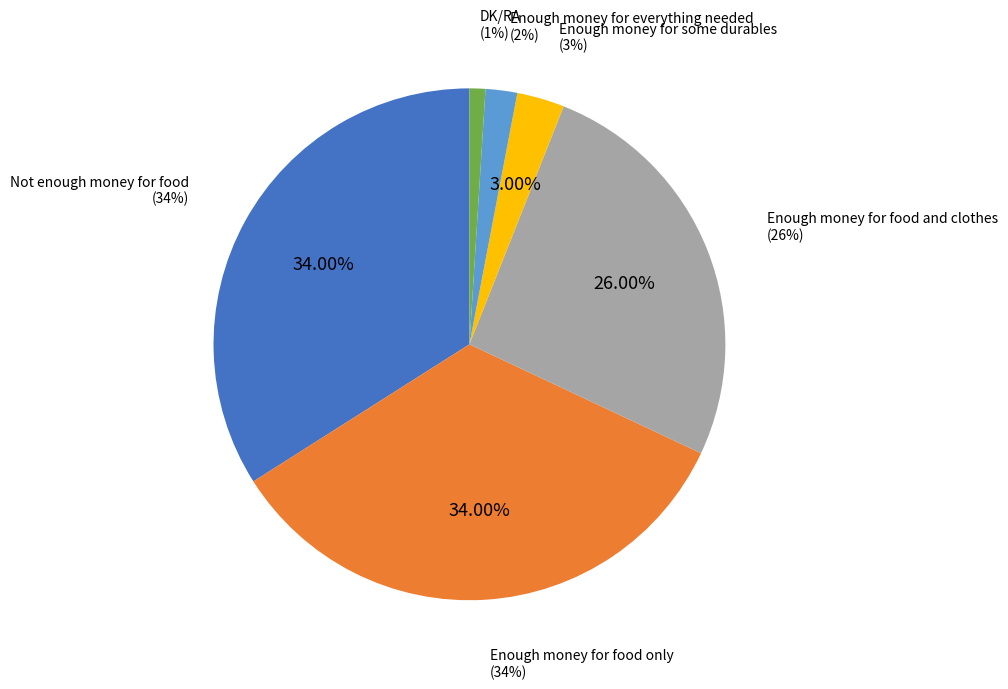

Is Enough money for everything needed the majority of the pie?

No